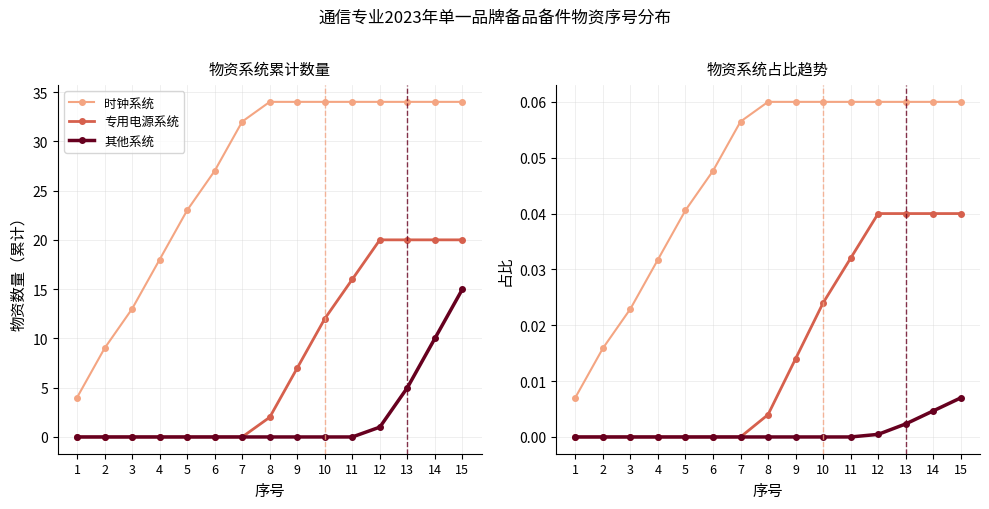

Which series has the widest spread of values?

时钟系统